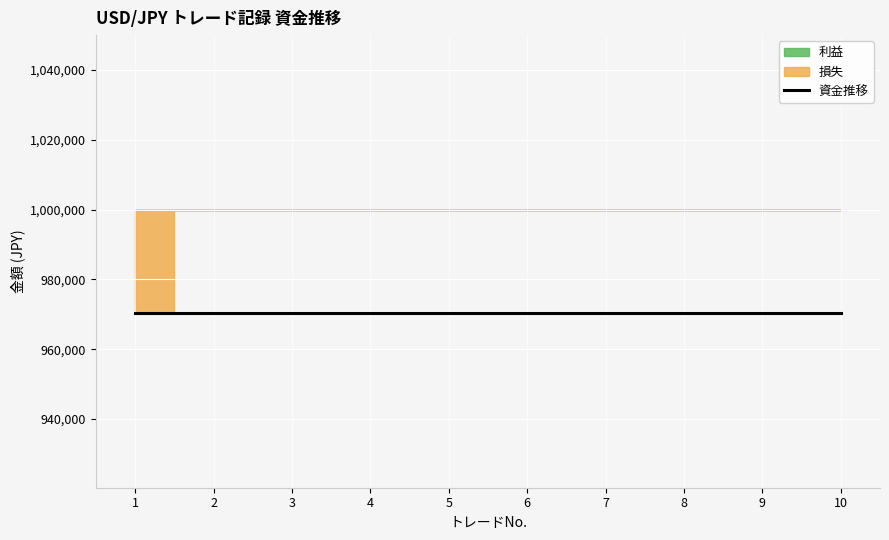

Reading left to right, transcribe all the data shown in this chart.

資金: 1000000.0	970300.0	970300.0	970300.0	970300.0	970300.0	970300.0	970300.0	970300.0	970300.0
損益金額: -29700.0	0.0	0.0	0.0	0.0	0.0	0.0	0.0	0.0	0.0
純損益: -29700.0	-29700.0	-29700.0	-29700.0	-29700.0	-29700.0	-29700.0	-29700.0	-29700.0	-29700.0